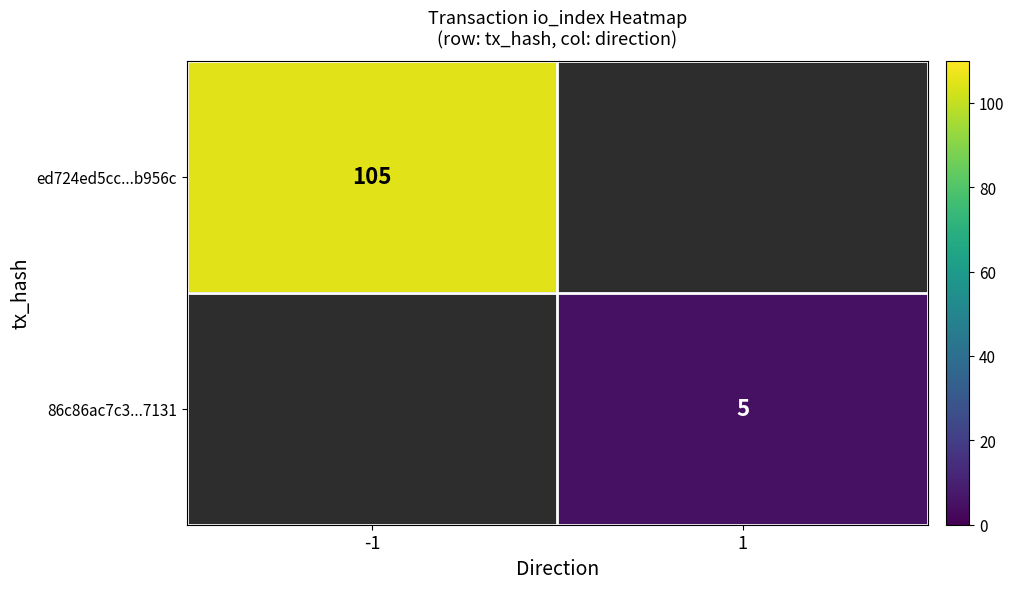

The value of 86c86ac7c3...7131 at 1 is 3. True or false?

False